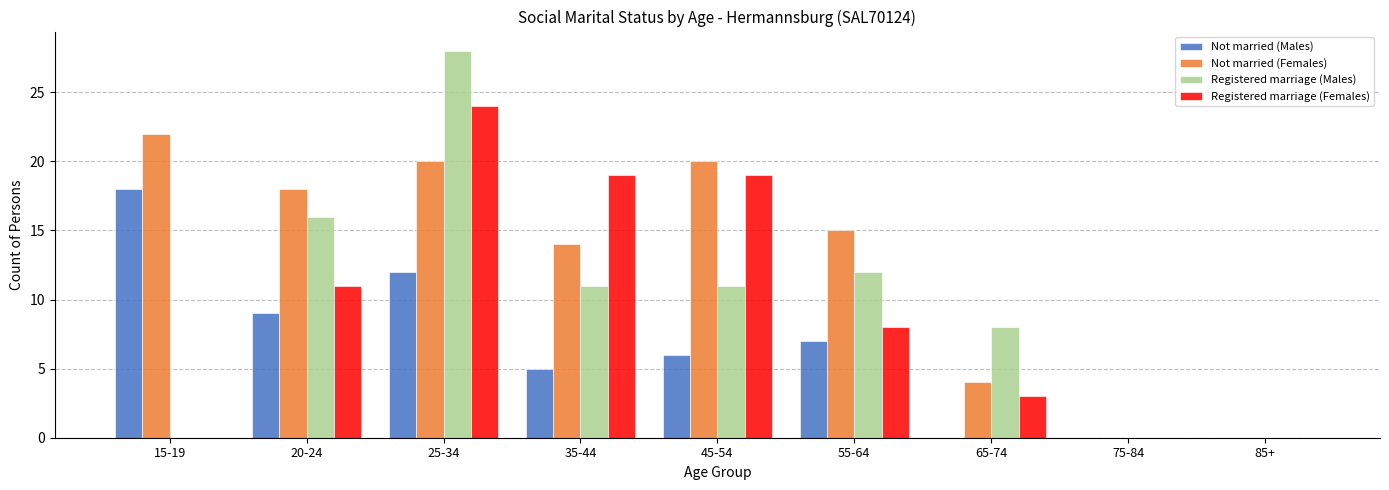

Between 65-74 and 75-84, which series saw the biggest shift?

Registered marriage (Males)